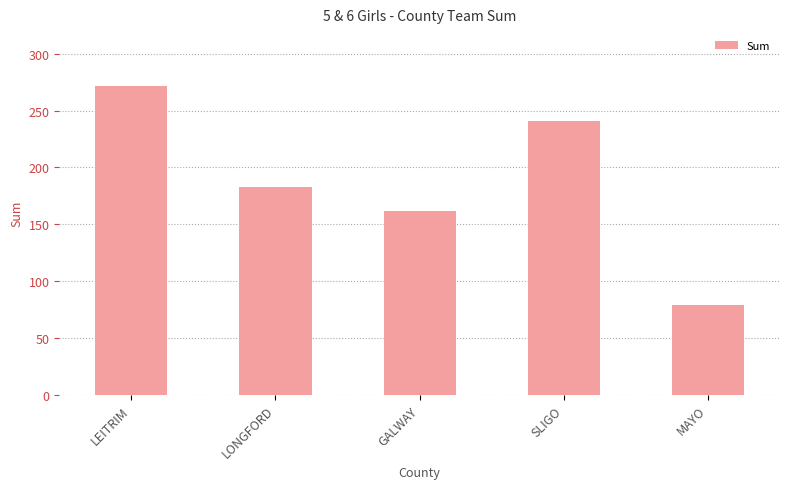

How many values are between 162 and 241?

3